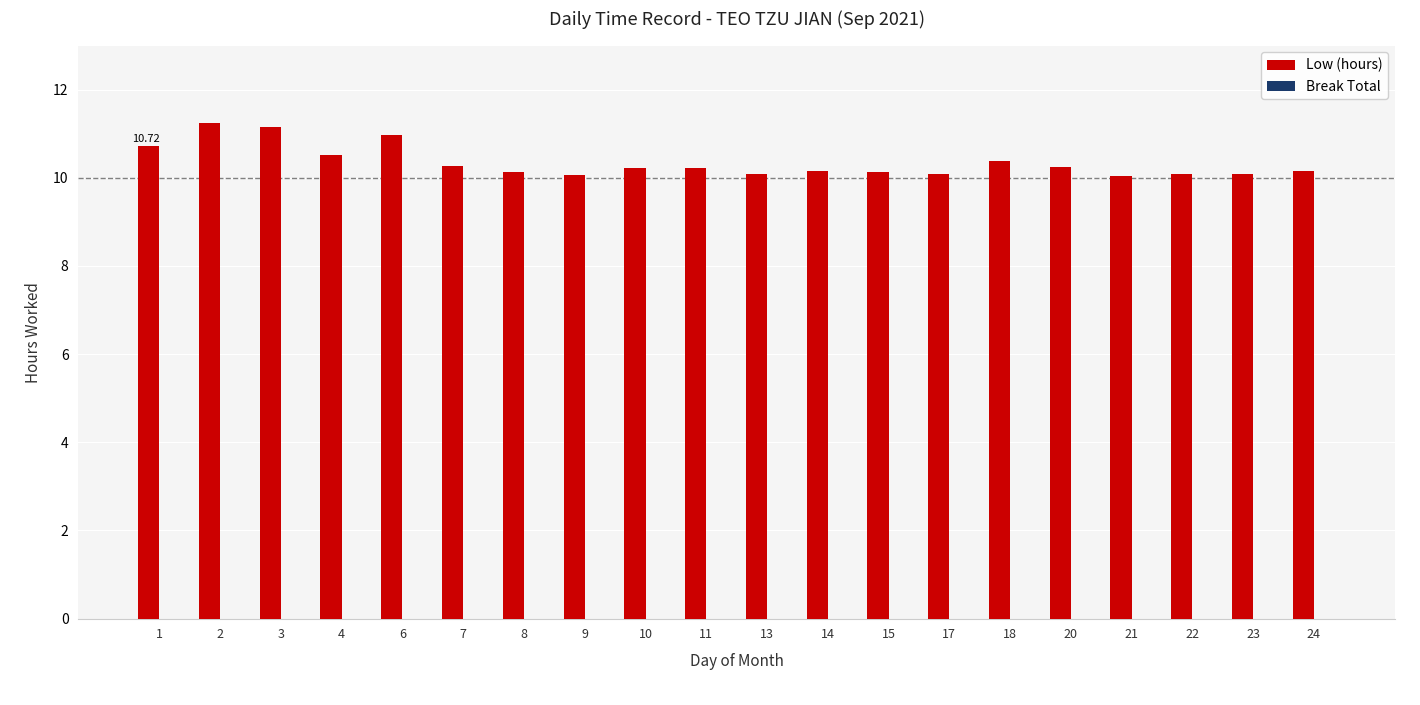

What is the sum of the values at 17 and 6?

21.1